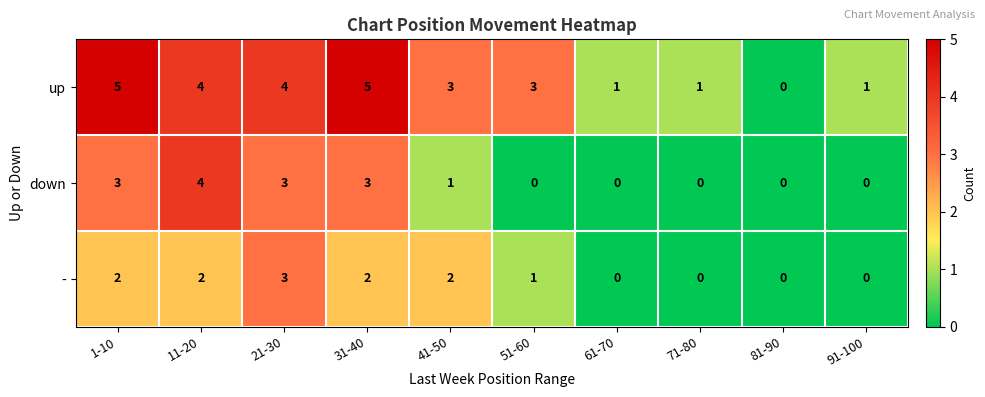

Where does the up series first go above 3?

1-10